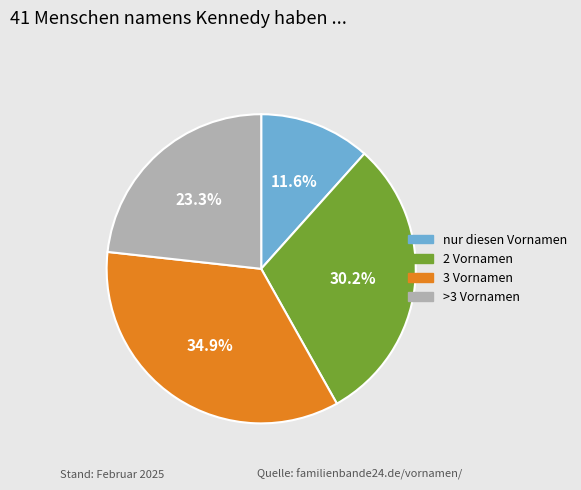

Do >3 Vornamen and nur diesen Vornamen together represent more than half of the pie?

No